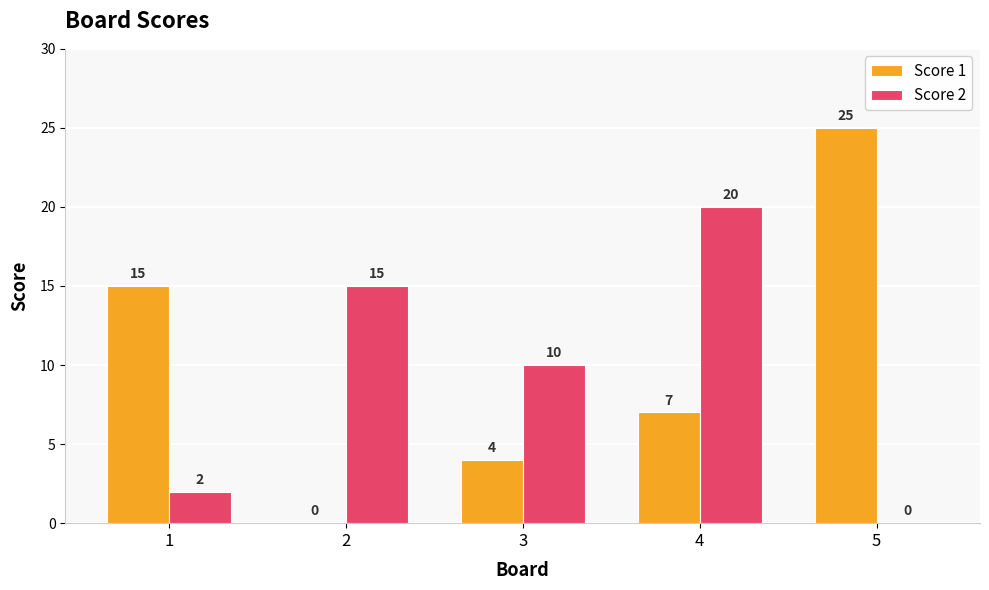

Reading right to left, list all the values displayed in this chart.

Score 1: 5=25	4=7	3=4	2=0	1=15
Score 2: 5=0	4=20	3=10	2=15	1=2